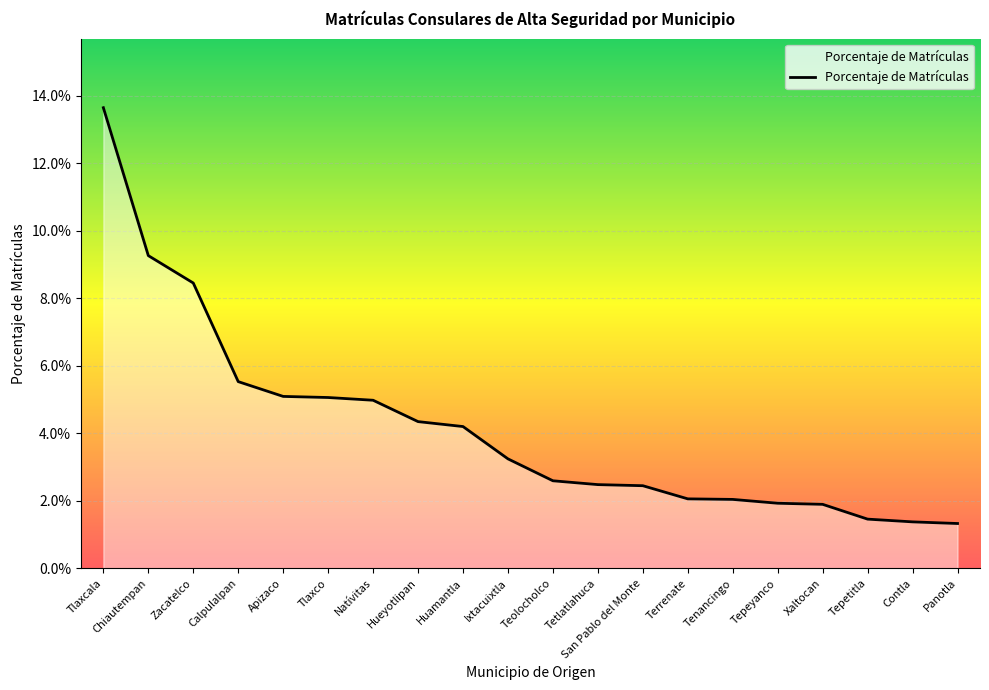

The value at San Pablo del Monte is 0.0. True or false?

False